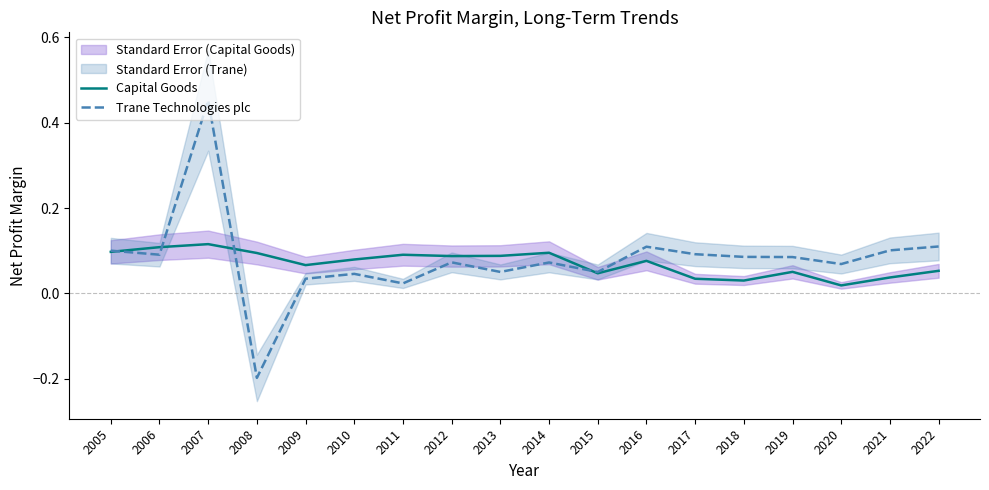

Reading left to right, extract all data points from this chart.

Capital Goods: 2005=0.1	2006=0.1	2007=0.1	2008=0.1	2009=0.1	2010=0.1	2011=0.1	2012=0.1	2013=0.1	2014=0.1	2015=0.0	2016=0.1	2017=0.0	2018=0.0	2019=0.1	2020=0.0	2021=0.0	2022=0.1
Trane Technologies plc: 2005=0.1	2006=0.1	2007=0.5	2008=-0.2	2009=0.0	2010=0.0	2011=0.0	2012=0.1	2013=0.1	2014=0.1	2015=0.1	2016=0.1	2017=0.1	2018=0.1	2019=0.1	2020=0.1	2021=0.1	2022=0.1